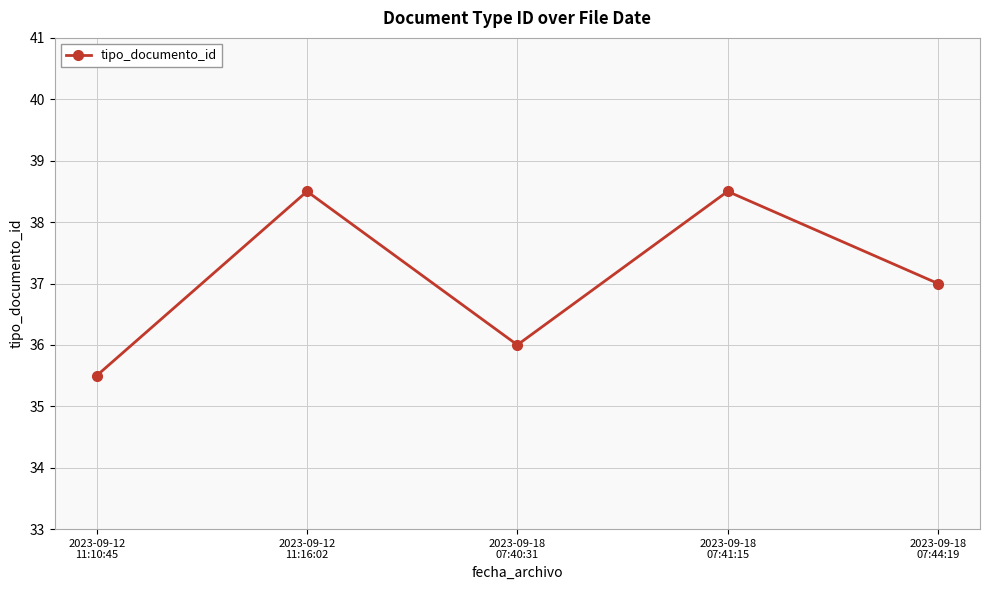

What is the difference between the maximum and minimum values?

3.0